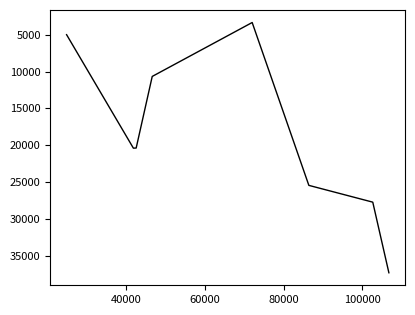

What position from the right is 40000?

7